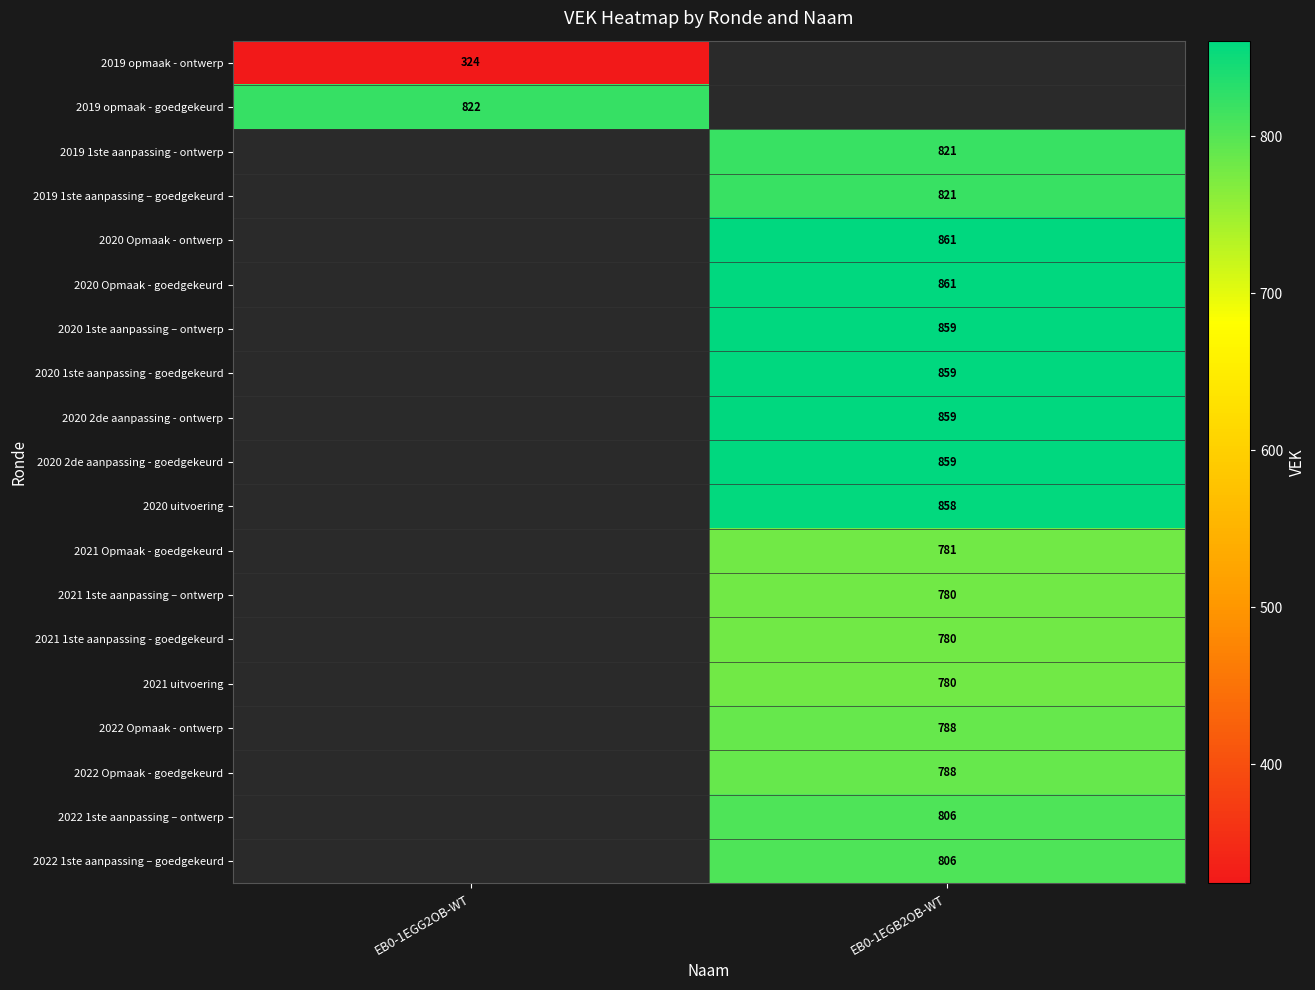

The 2020 1ste aanpassing - goedgekeurd series shows 458.4 at EB0-1EGB2OB-WT. True or false?

False